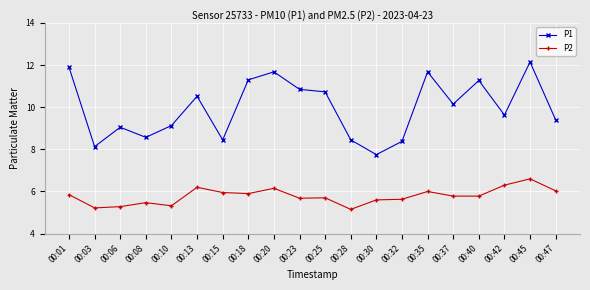

What is the value of the P1 point at the 14th from the left?

8.4